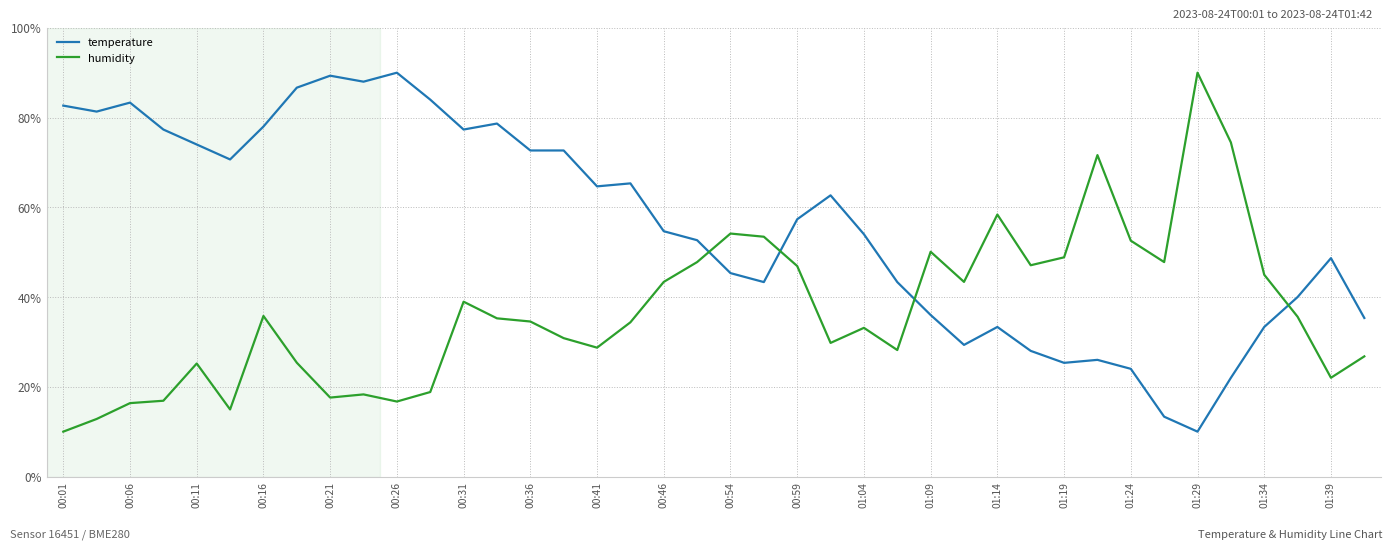

What is the maximum value shown in the chart?

90.0